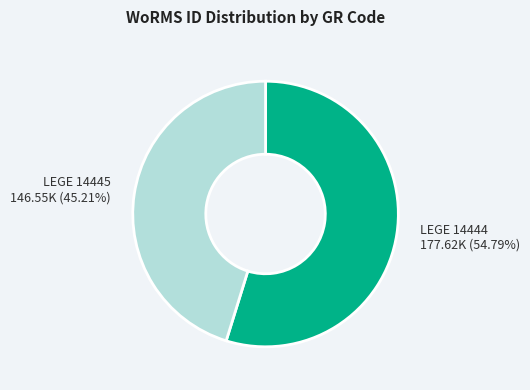

Rank the categories by value from highest to lowest.

LEGE 14444, LEGE 14445